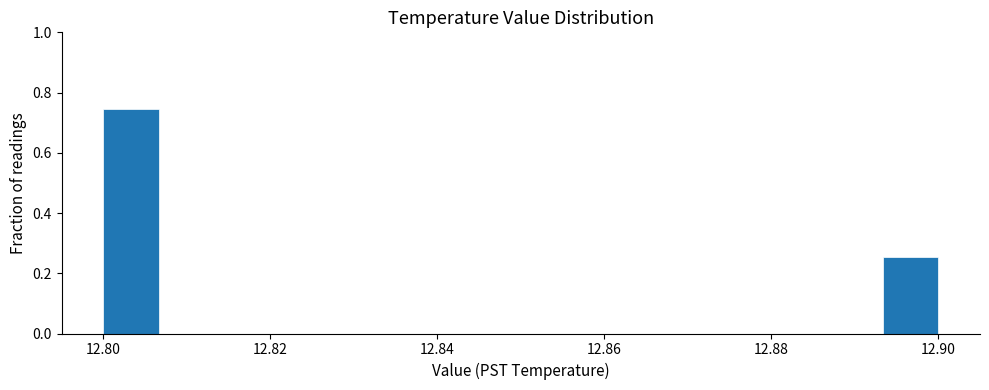

Read against the x-axis, roughly where is the centre of the tallest bar?

12.804